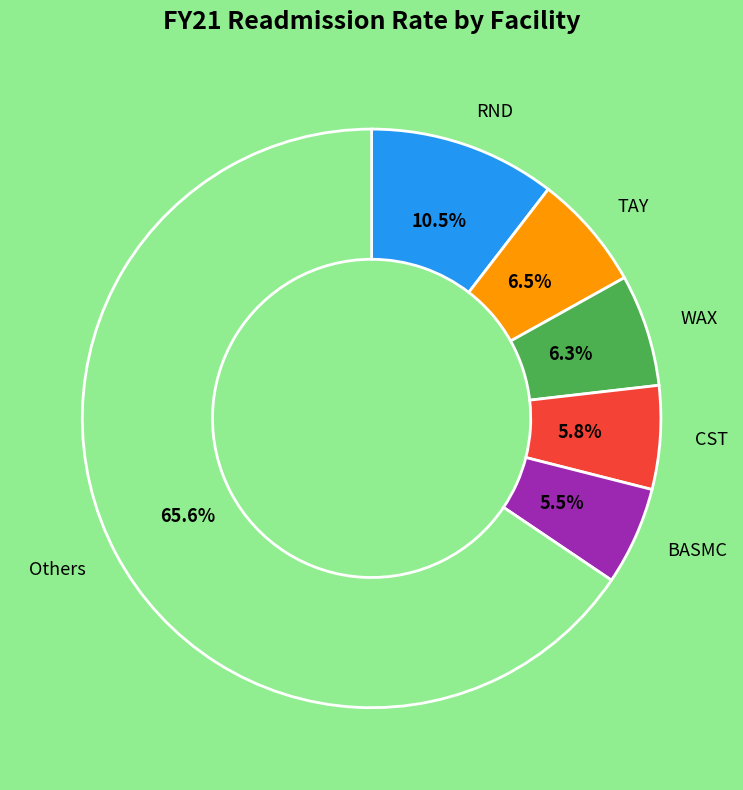

Is there any slice that represents more than half of the pie?

Yes